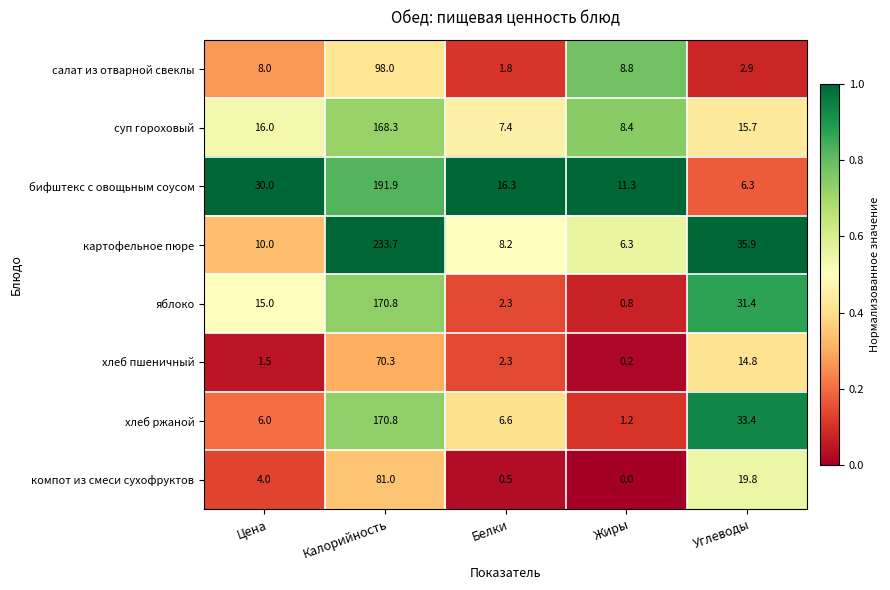

Which series has the largest total across all categories?

картофельное пюре